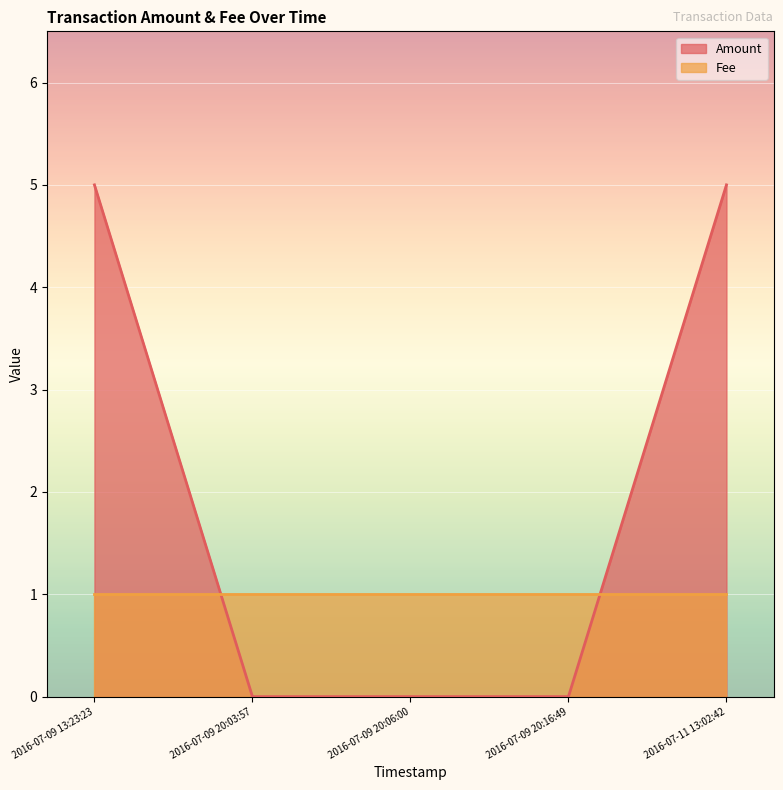

What is the average value?

2